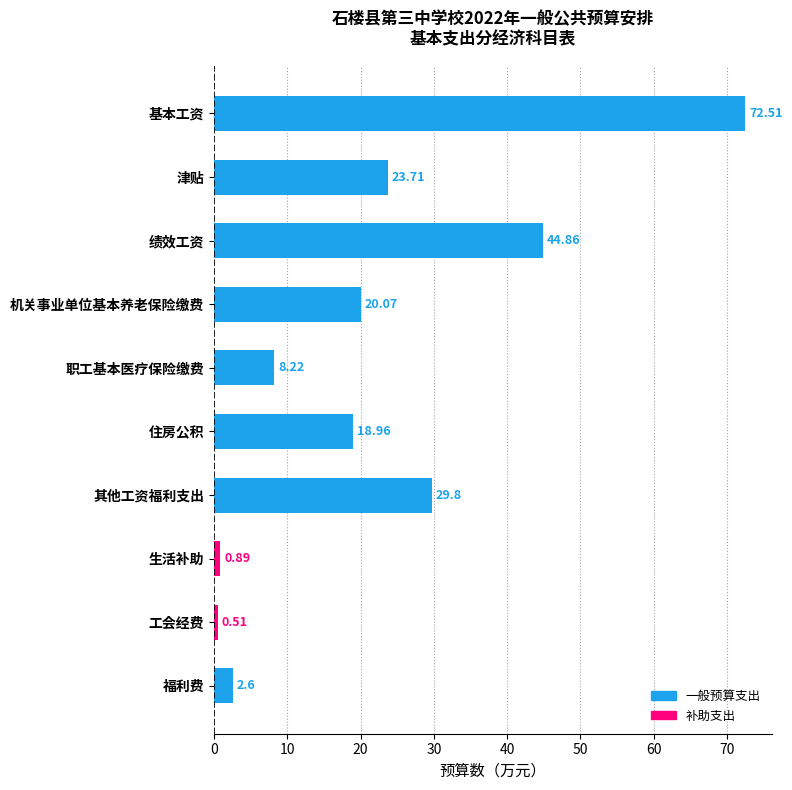

Which label corresponds to the smallest value in the chart?

工会经费